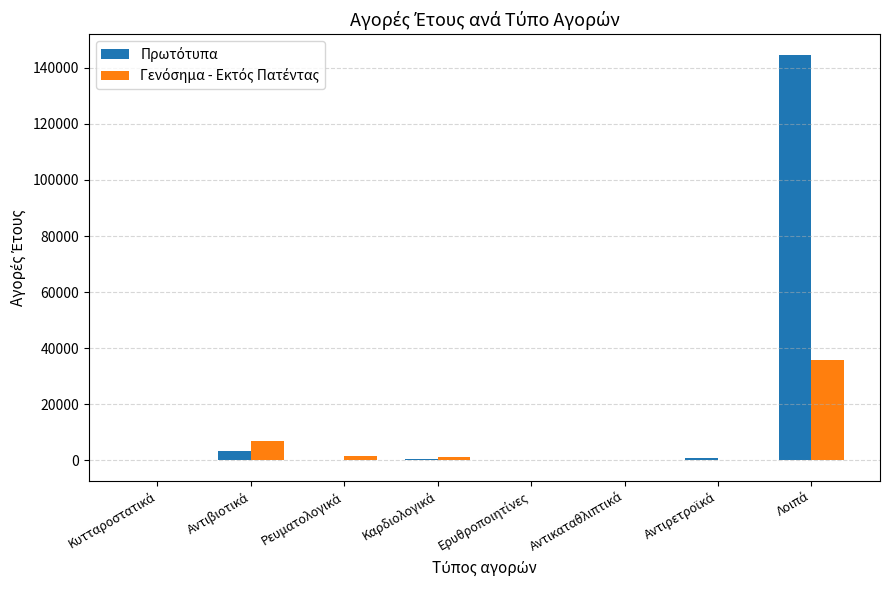

What is the smallest value displayed?

-99.4